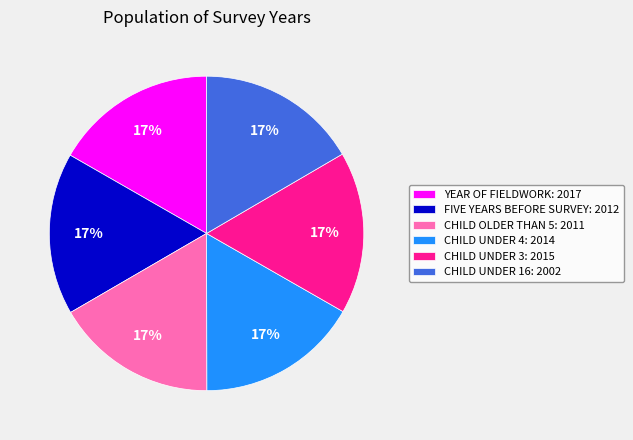

True or false: YEAR OF FIELDWORK: 2017 accounts for 4% of the total.

False